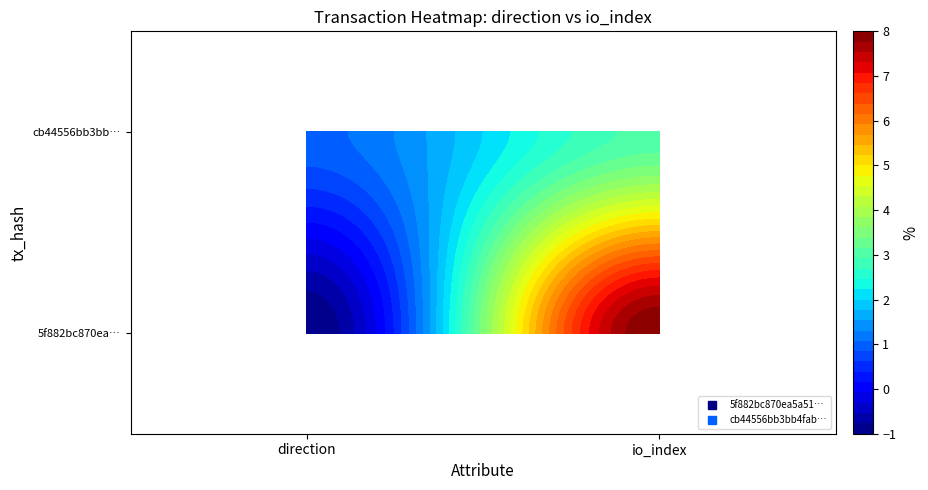

Between 0 and 1, which series saw the biggest shift?

5f882bc870ea5a51c4e34163a77446afb70d686